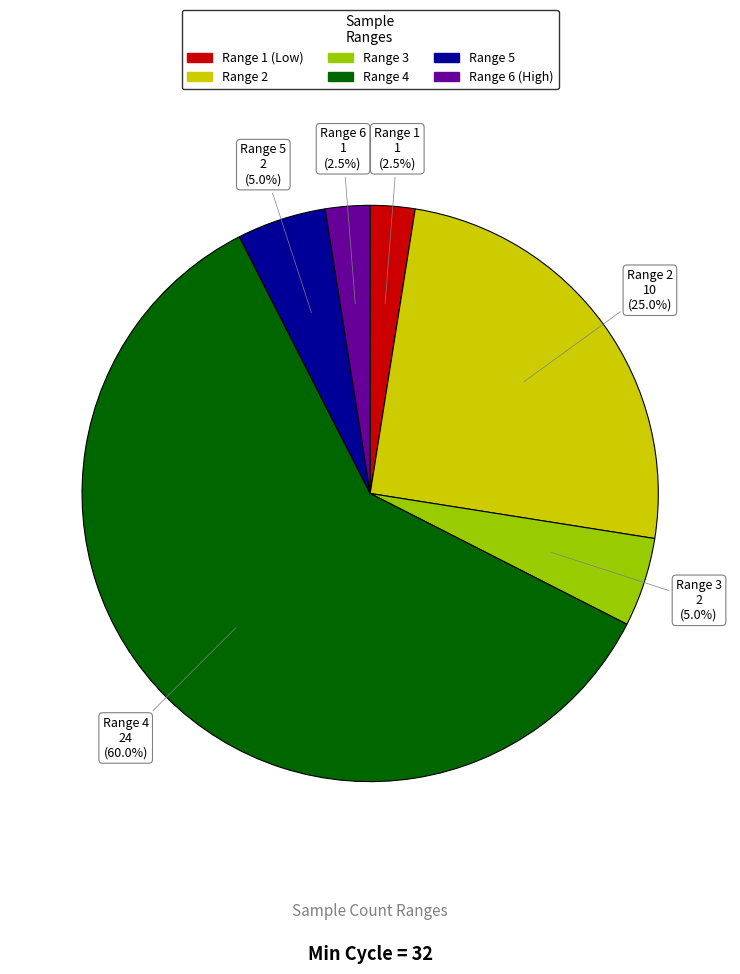

Is there any slice that represents more than half of the pie?

Yes